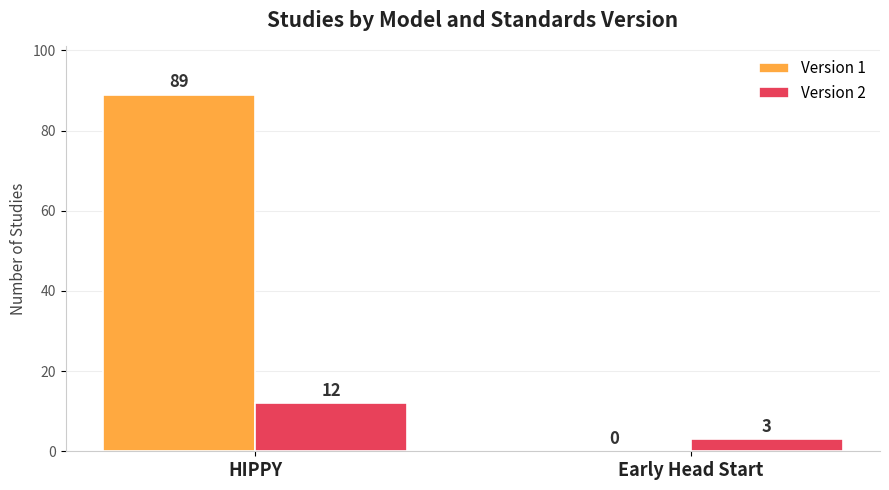

Which series has the largest range (max minus min)?

Version 1